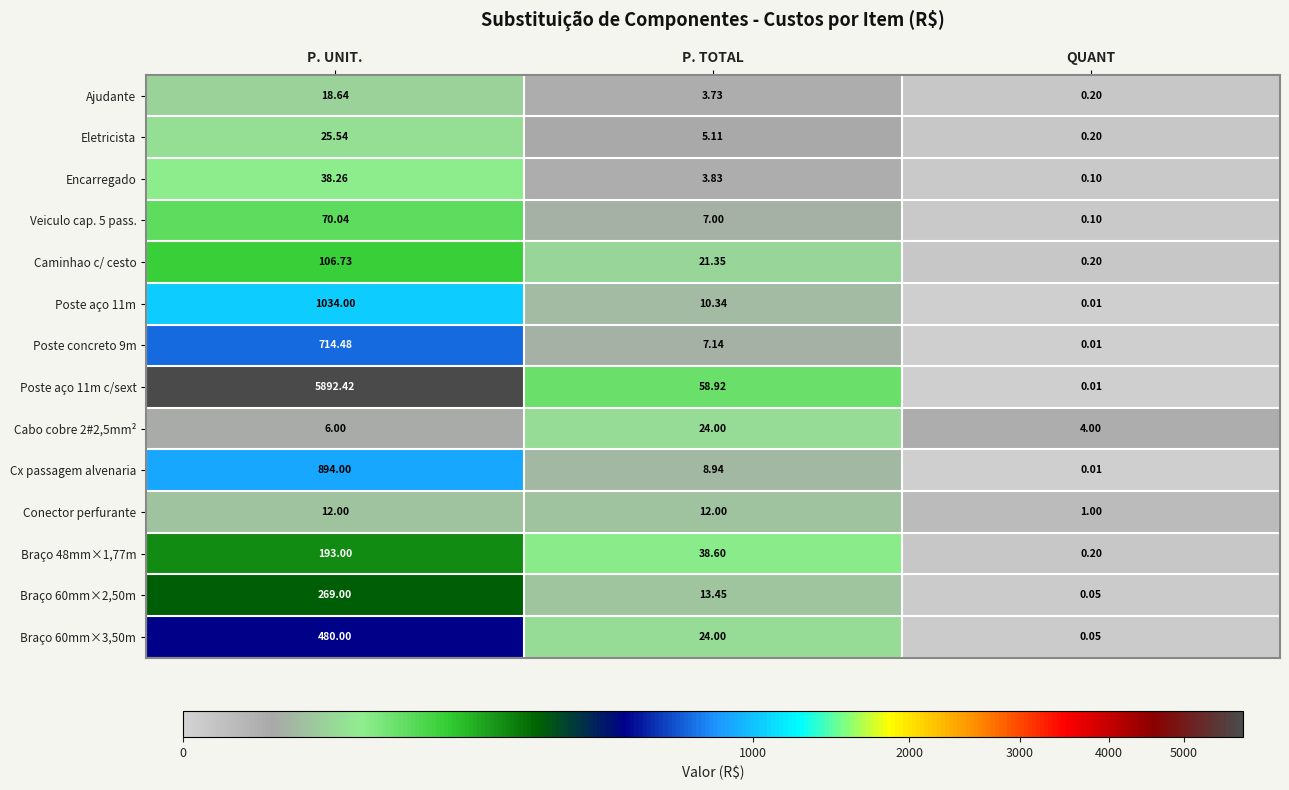

Where does the Cx passagem alvenaria series first go above 8?

P. UNIT.